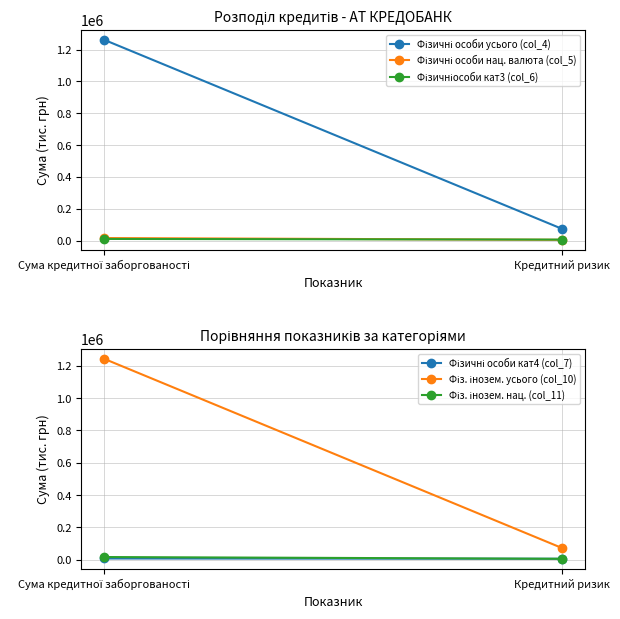

Reading left to right, transcribe all the data shown in this chart.

Фізичні особи усього (col_4): 1261292.1	73314.2
Фізичні особи нац. валюта (col_5): 15554.5	4590.5
Фізичніособи кат3 (col_6): 10047.3	5783.7
Фізичні особи кат4 (col_7): 6515.7	4821.7
Фіз. інозем. усього (col_10): 1243623.3	71195.8
Фіз. інозем. нац. (col_11): 15547.0	4589.1